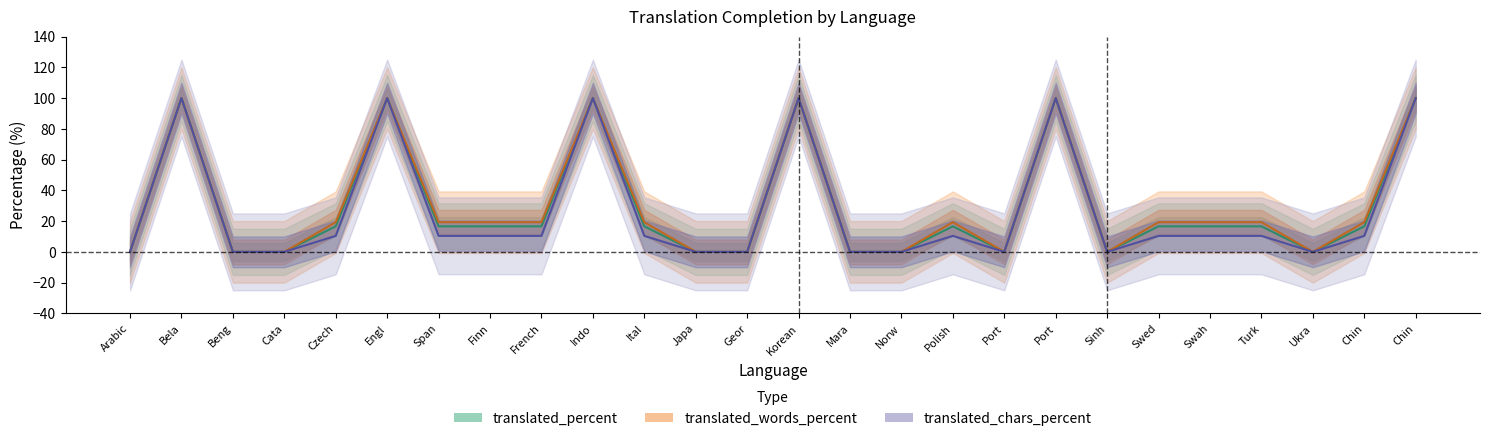

List the series in order of their overall mean, highest first.

translated_words_percent, translated_percent, translated_chars_percent